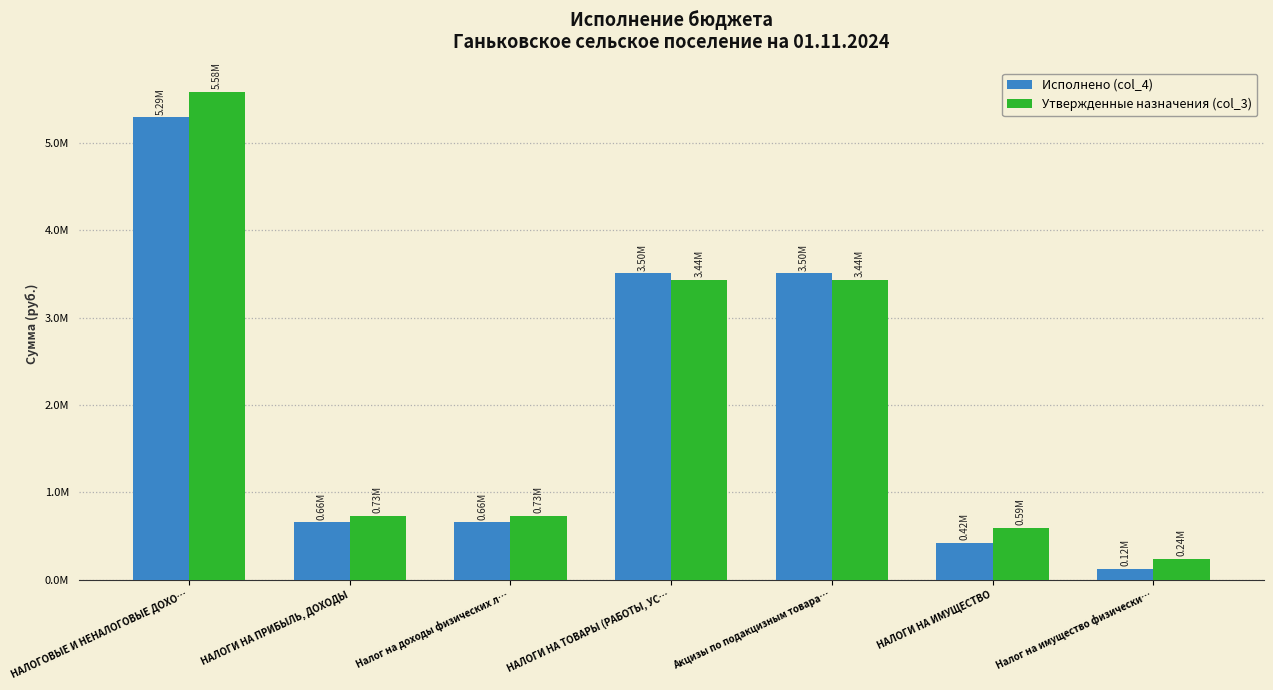

Does the chart contain stacked bars?

No